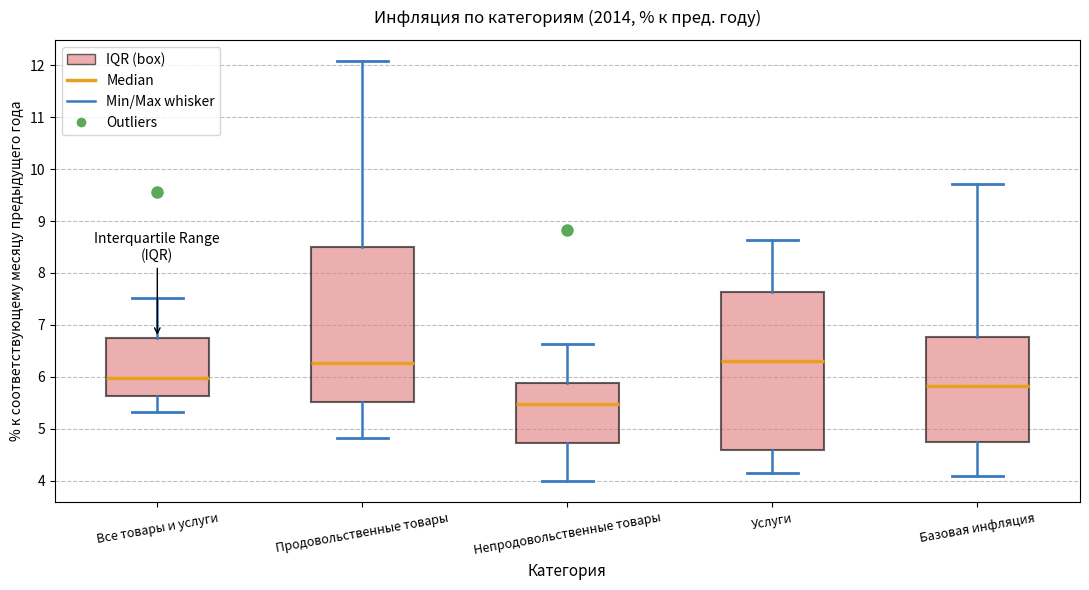

Which box's median line is the lowest?

Непродовольственные товары